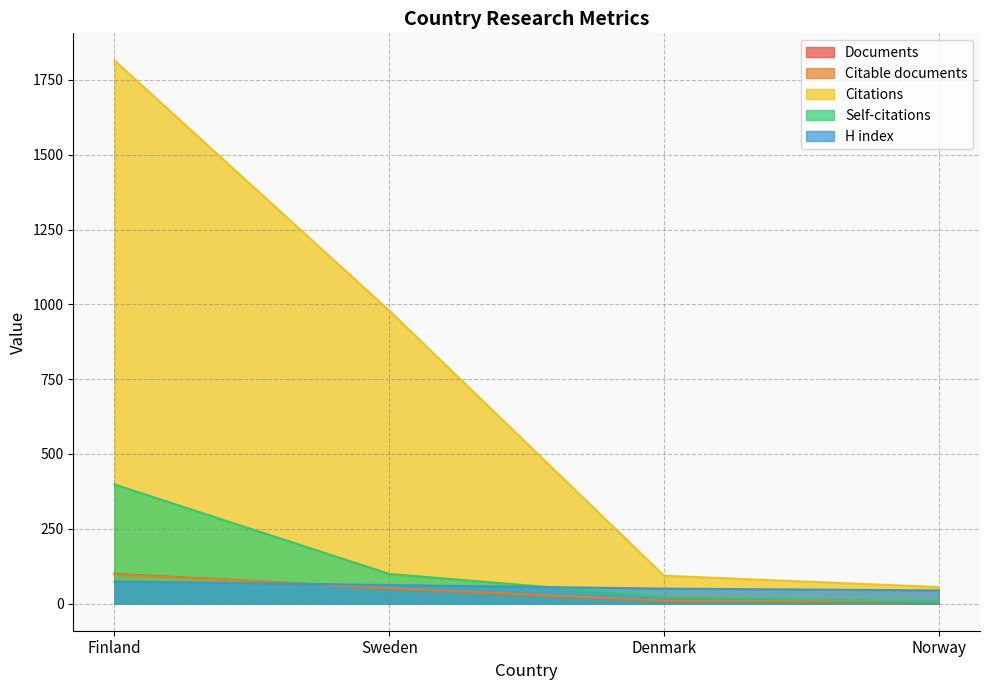

Which series has the largest range (max minus min)?

Citations